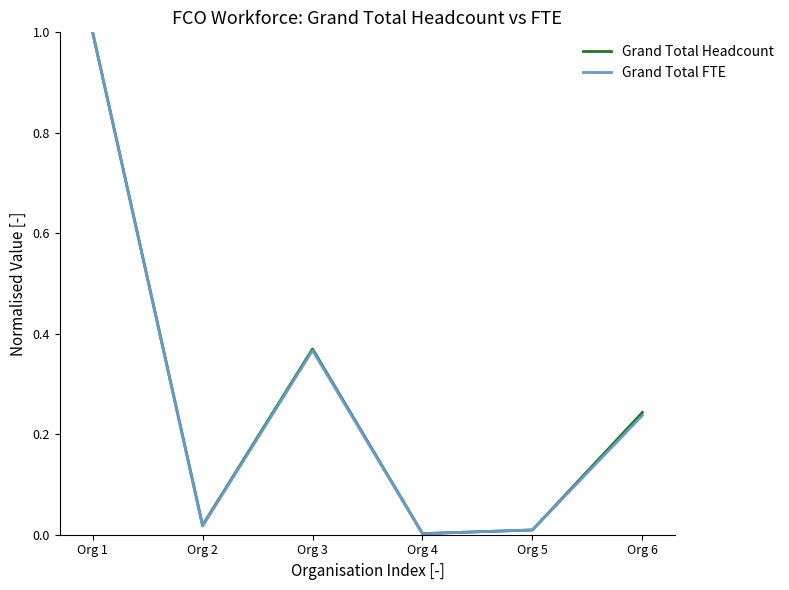

True or false: Grand Total FTE has more than 1 interior local peaks.

False